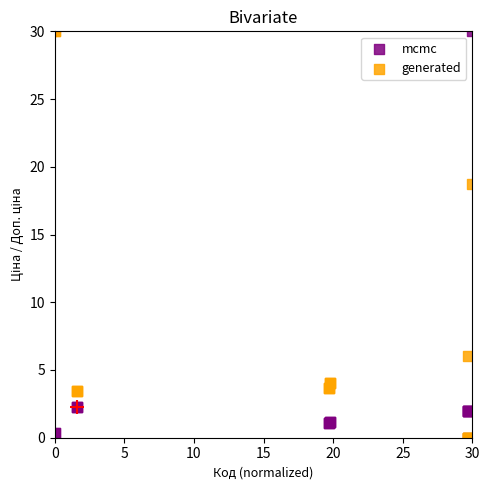

In the generated series, what Y value is closest to 15?

18.8